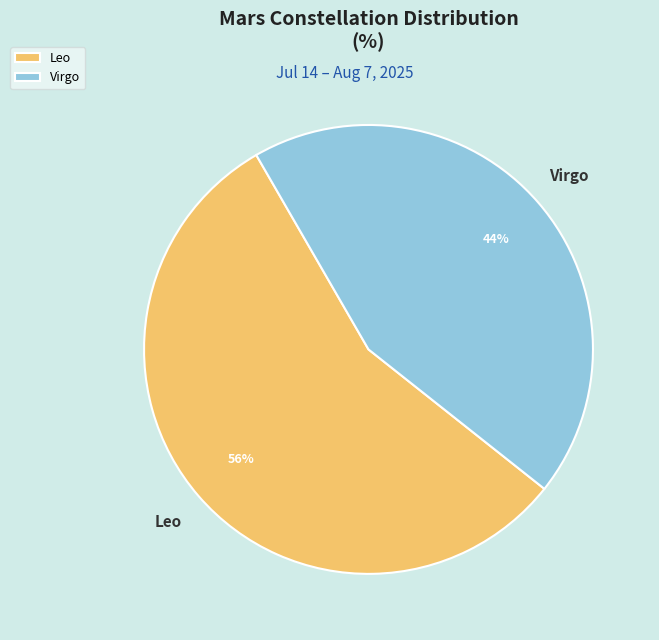

How many slices are in this pie chart?

2